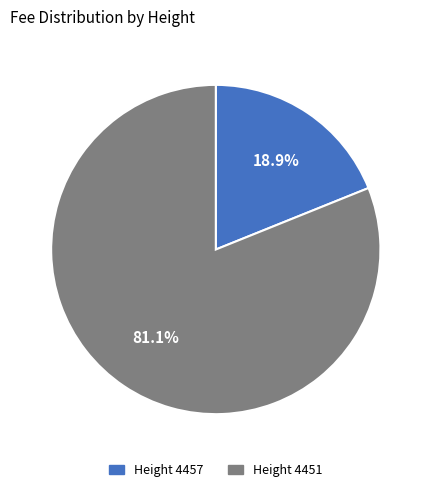

Does any single category account for the majority?

Yes